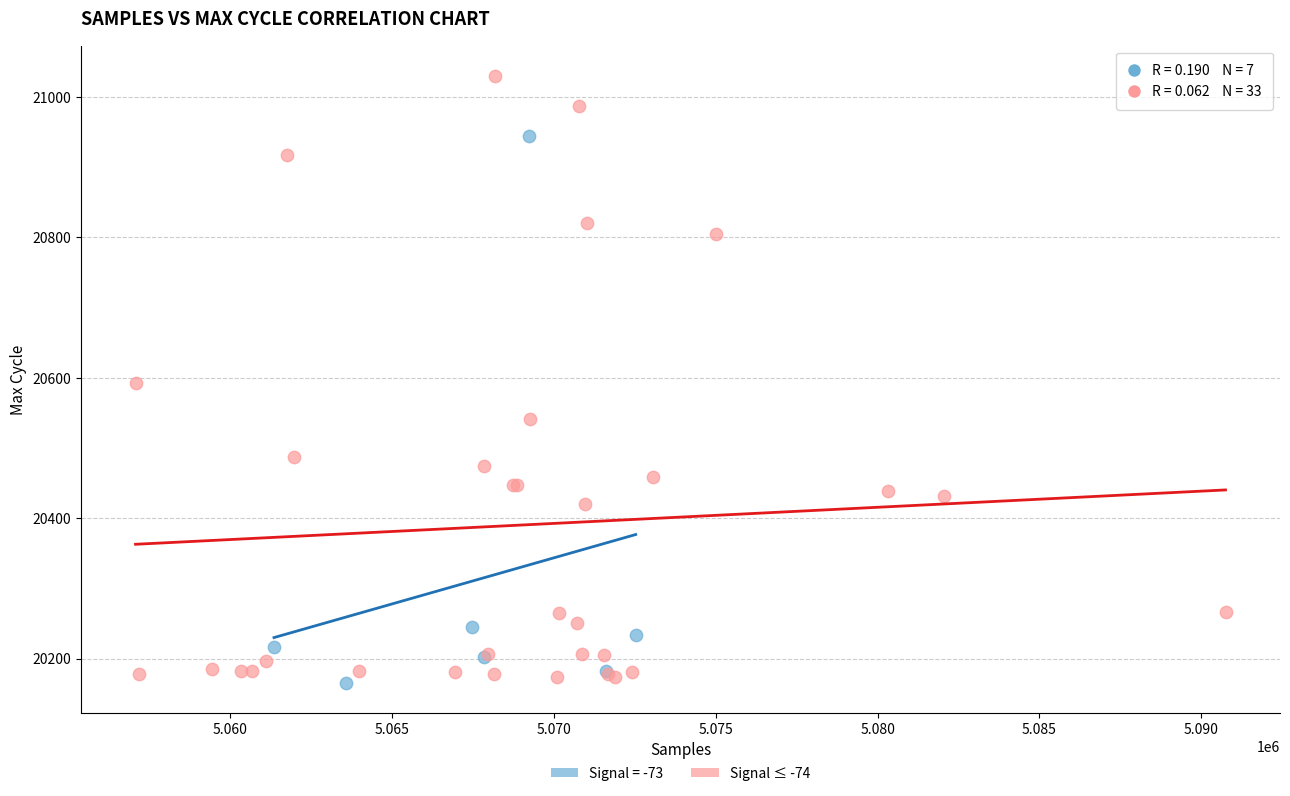

Which series contains the highest Y value?

Signal ≤ -74